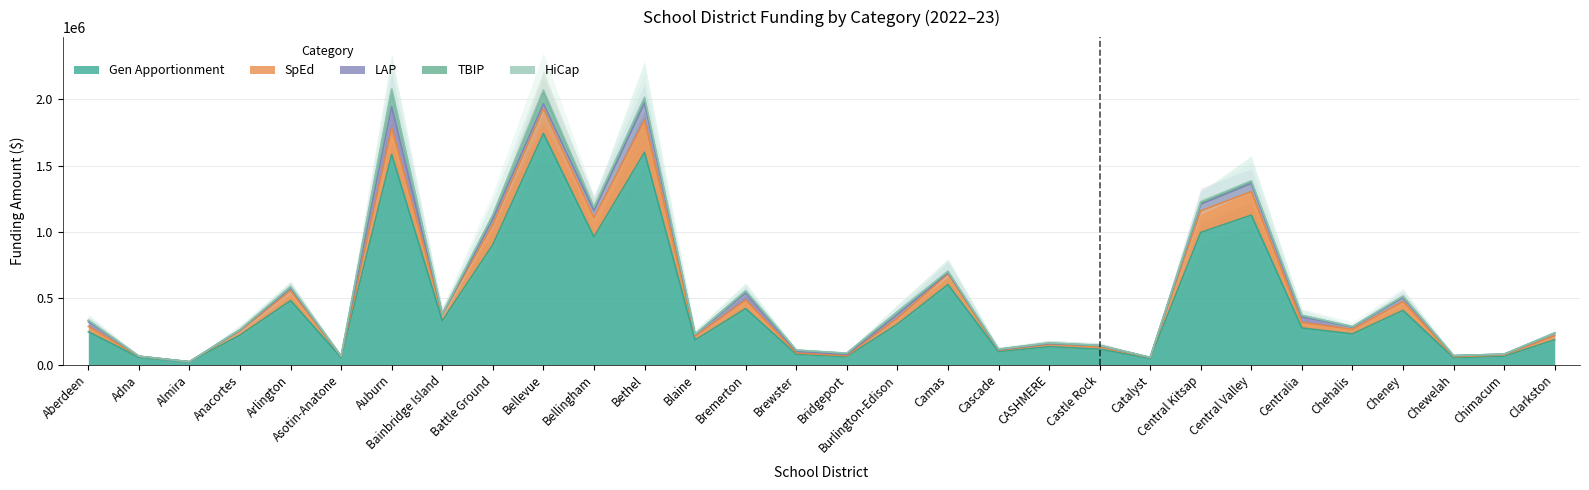

What is the average value of the Gen Apportionment series?

454165.2